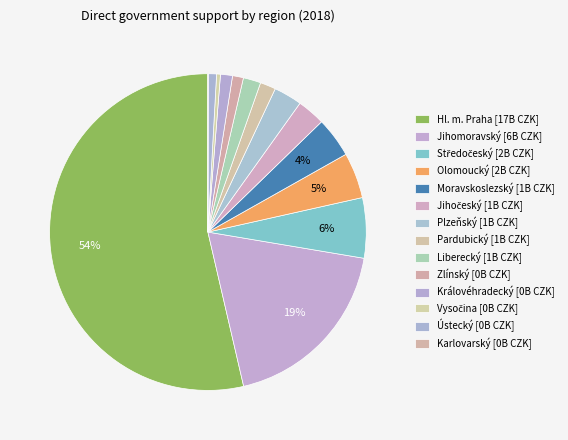

To the nearest percent, what is the difference between the largest and smallest slice percentages?

54%